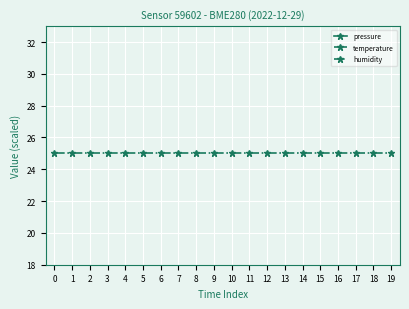

Where is pressure nearest to the value 99?

19